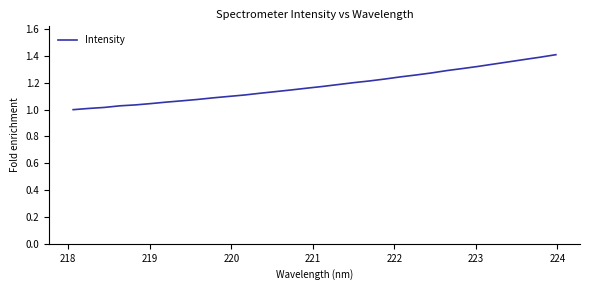

What is the difference between the maximum and minimum values?

0.4